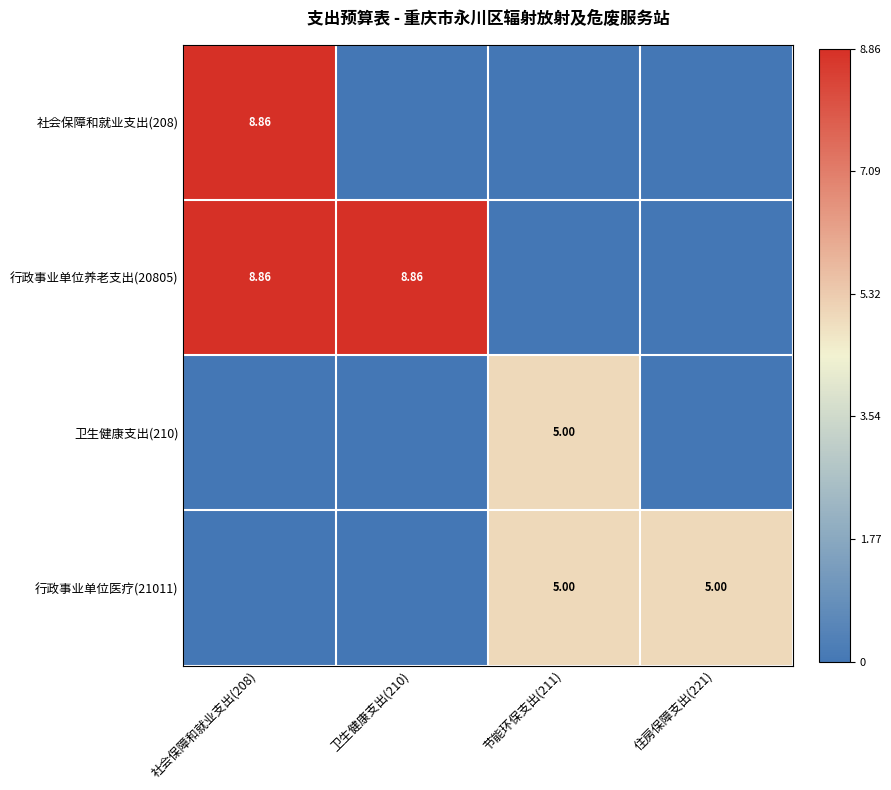

At which category is the sum across all series the highest?

社会保障和就业支出(208)